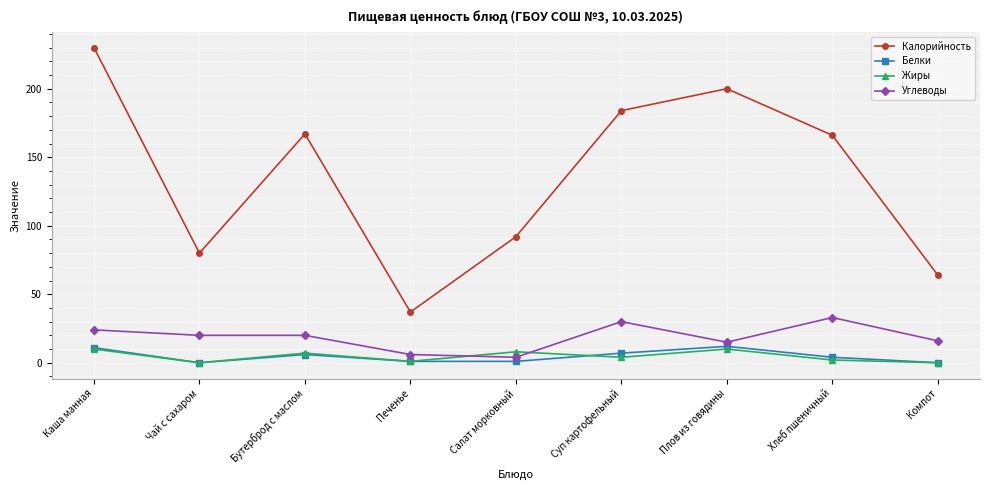

True or false: Жиры has a value of 7 at Бутерброд с маслом.

True